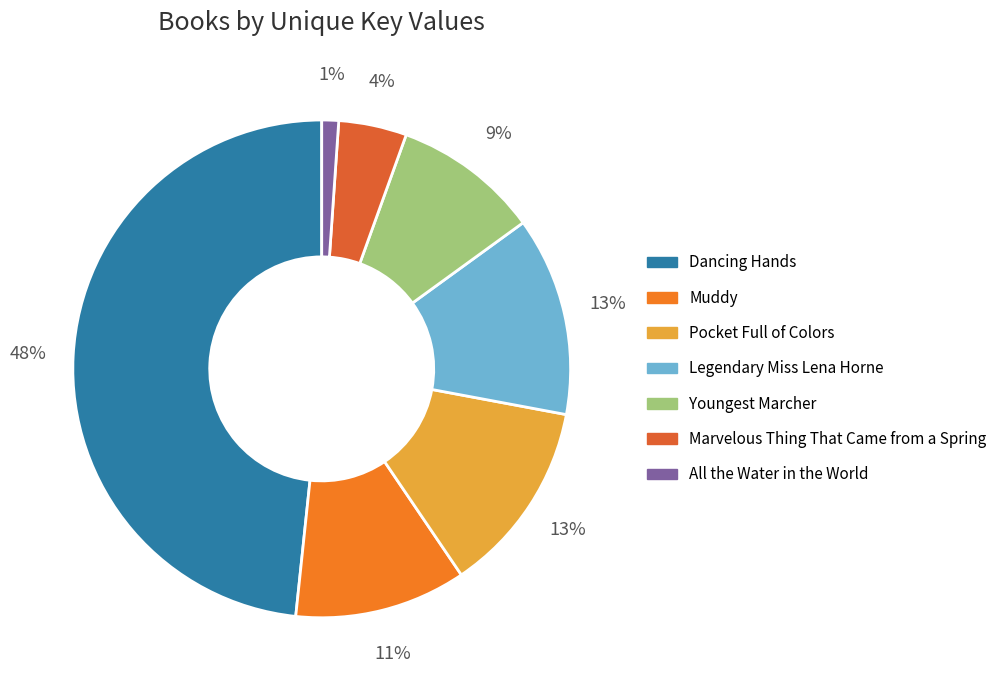

What is the smallest slice in the pie chart?

All the Water in the World